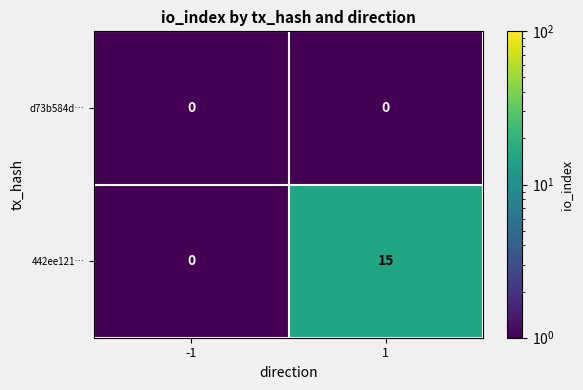

What is the spread (max minus min) of values at 1?

15